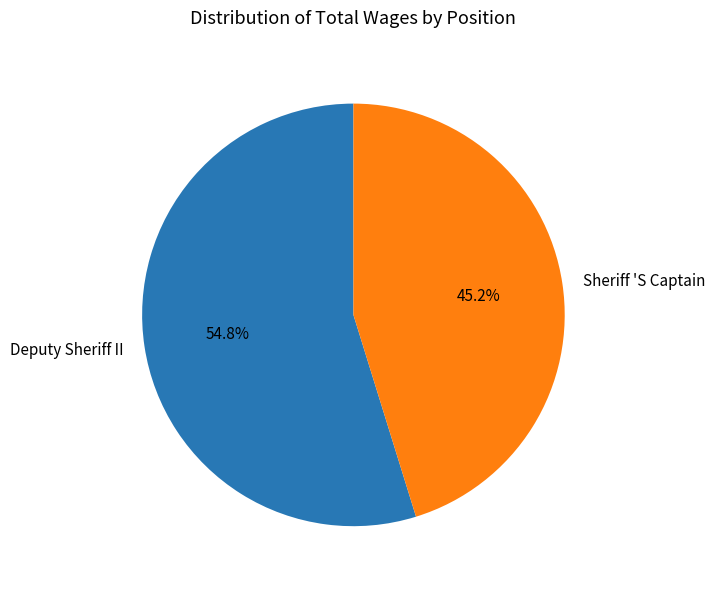

Rank the categories by value from highest to lowest.

Deputy Sheriff II, Sheriff 'S Captain